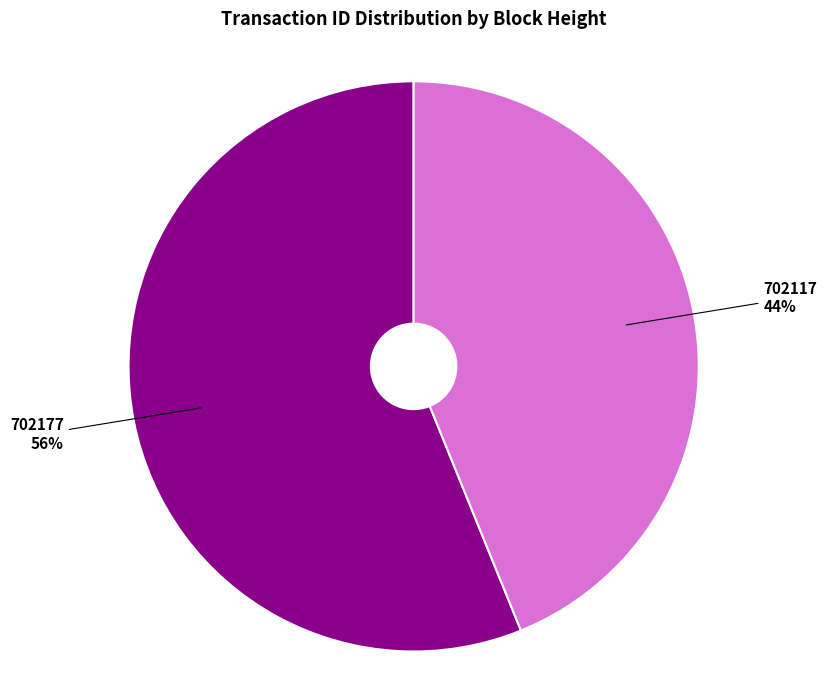

To the nearest percent, what percentage of the pie is 702117?

44%